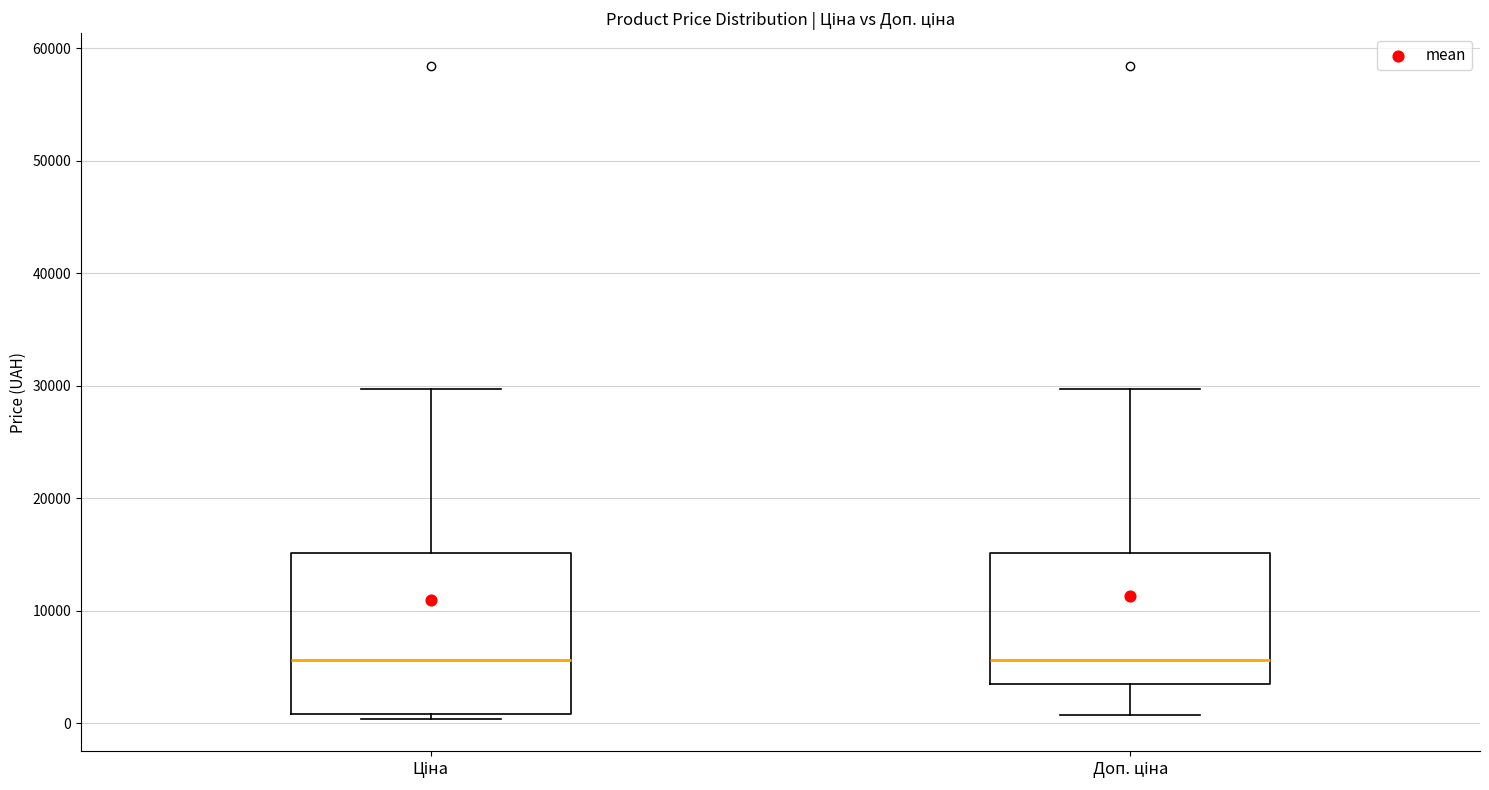

Reading left to right, read every box against the y-axis: the position of its median line, the range the box covers, and the ends of its whiskers. The values are not printed on the chart, so give them approximately, as read against the axis.

Ціна: median 6000, box 1000 to 15000, whiskers 0 to 30000
Доп. ціна: median 6000, box 3000 to 15000, whiskers 1000 to 30000